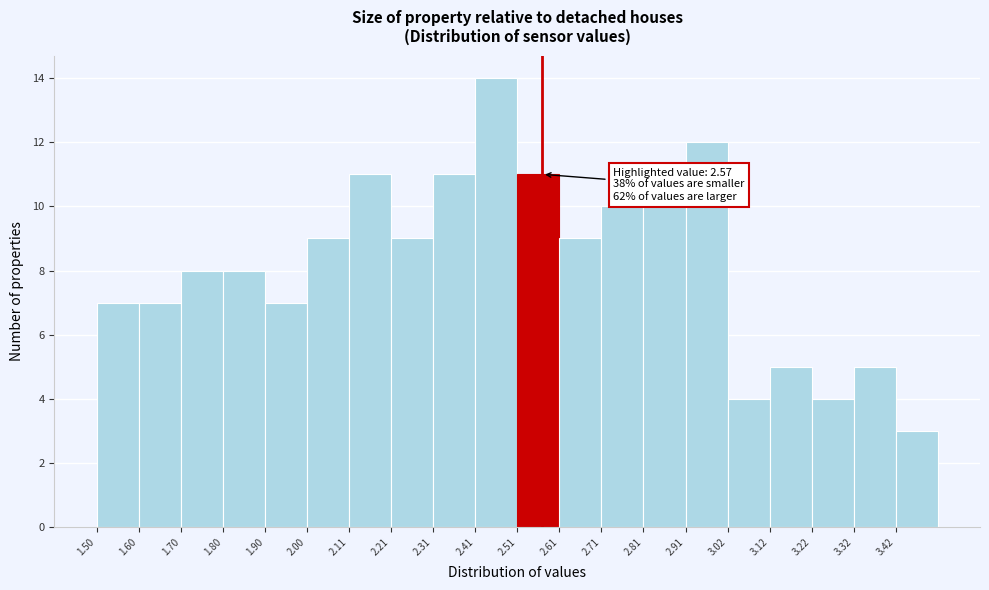

Over which range of the x-axis is the bar tallest?

2.40 to 2.52